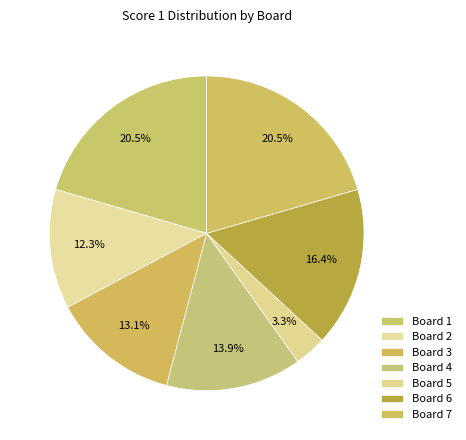

To the nearest percent, what is the average slice percentage?

14%